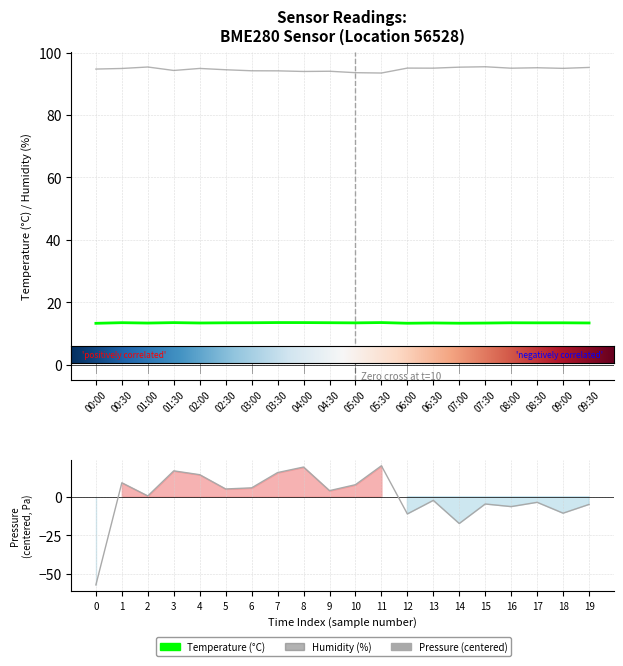

True or false: humidity and pressure intersect in this chart.

False